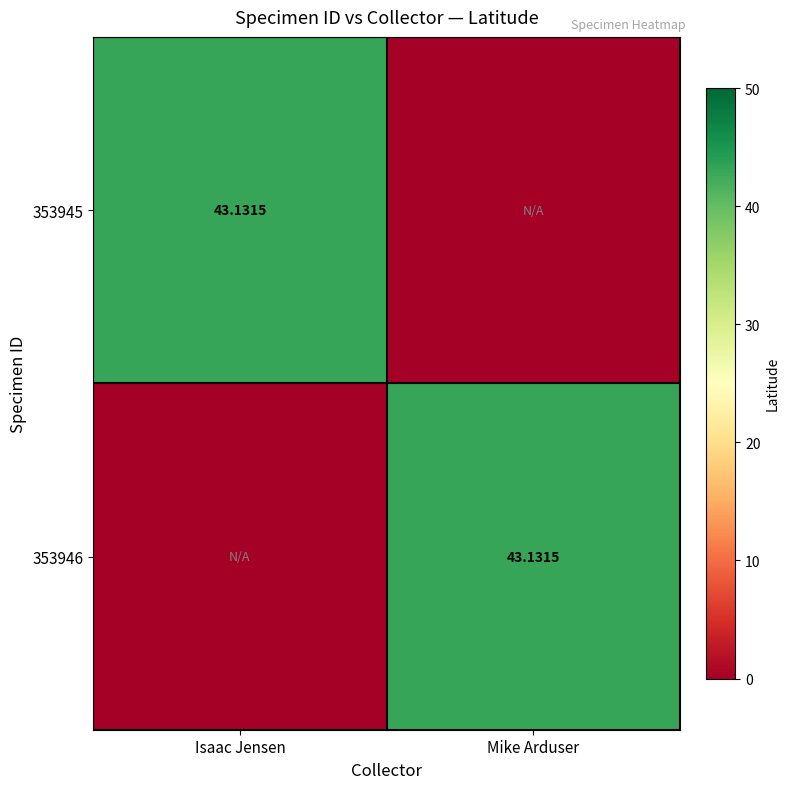

Is the value of 353946 at Isaac Jensen greater than the value of 353945 at Mike Arduser?

No